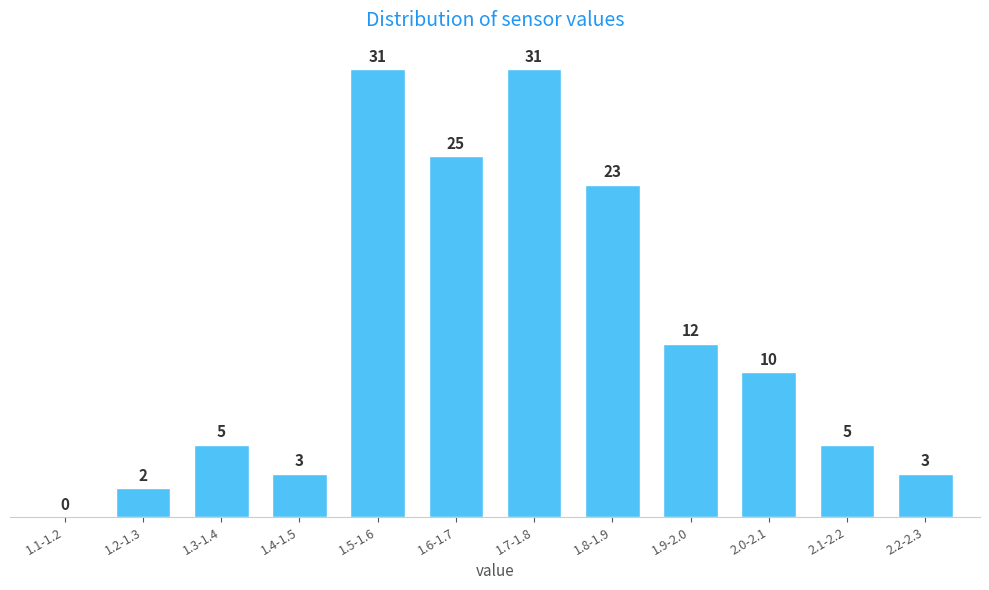

Reading left to right, transcribe all the data shown in this chart.

1.1-1.2=0	1.2-1.3=2	1.3-1.4=5	1.4-1.5=3	1.5-1.6=31	1.6-1.7=25	1.7-1.8=31	1.8-1.9=23	1.9-2.0=12	2.0-2.1=10	2.1-2.2=5	2.2-2.3=3